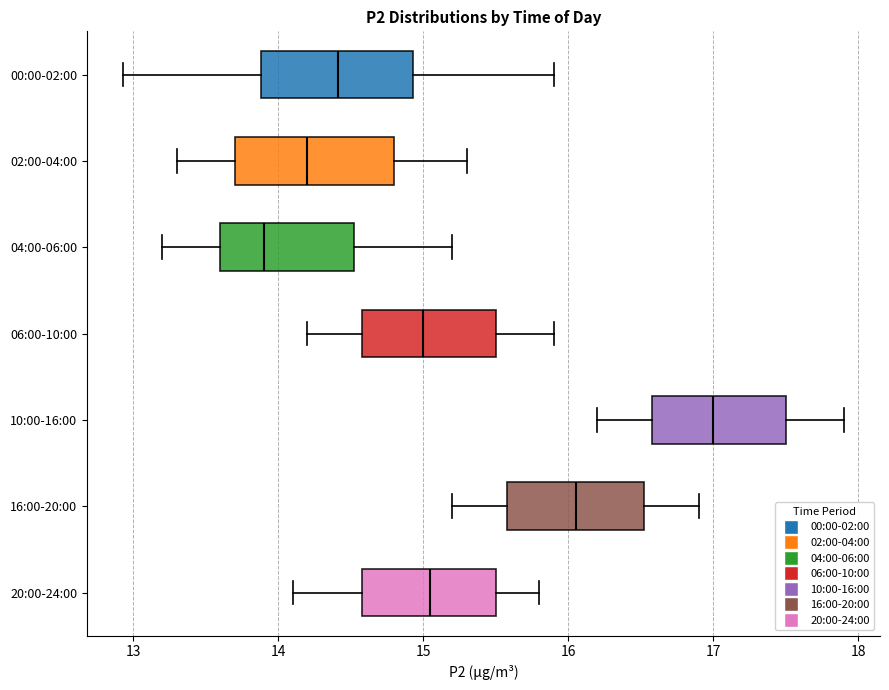

Where is the right edge of the box for 06:00-10:00 on the x-axis? The values are not printed on the chart, so give them approximately, as read against the axis.

15.5